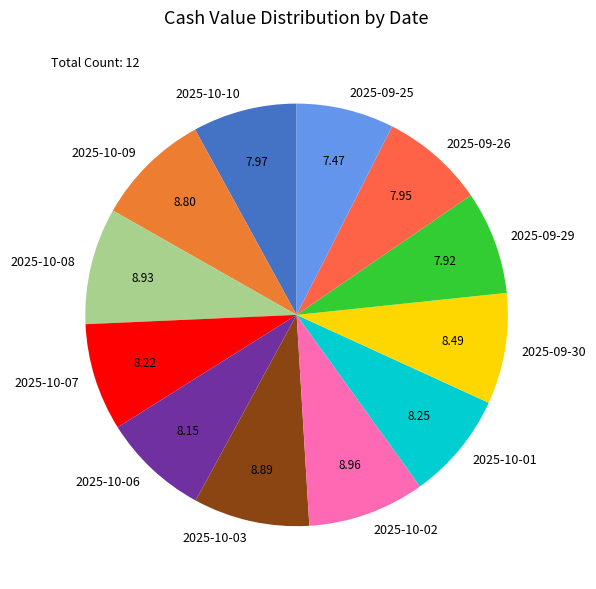

Do 2025-09-25 and 2025-10-09 together represent more than half of the pie?

No